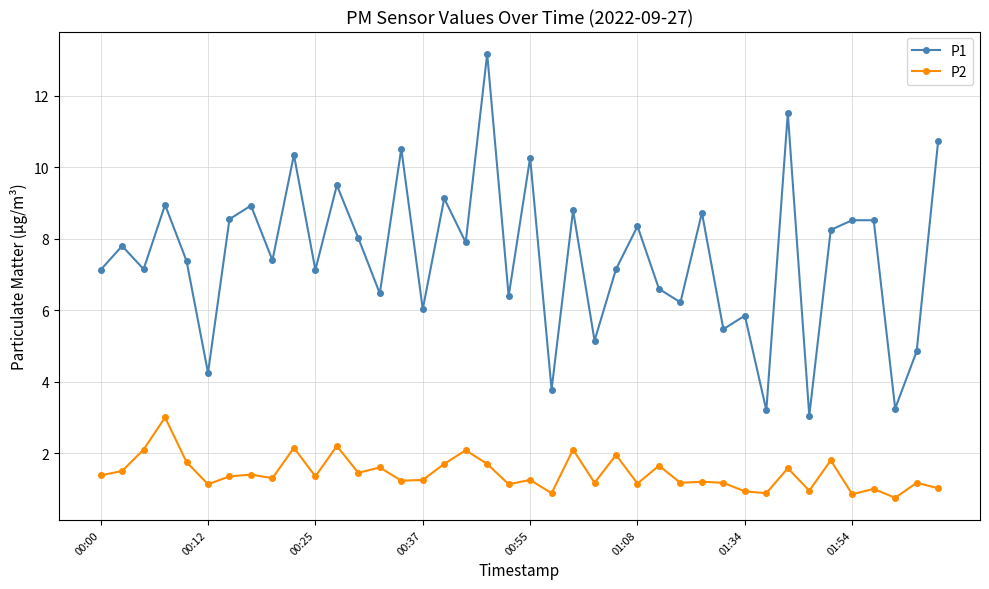

What is the sum of all P1 values?

300.4